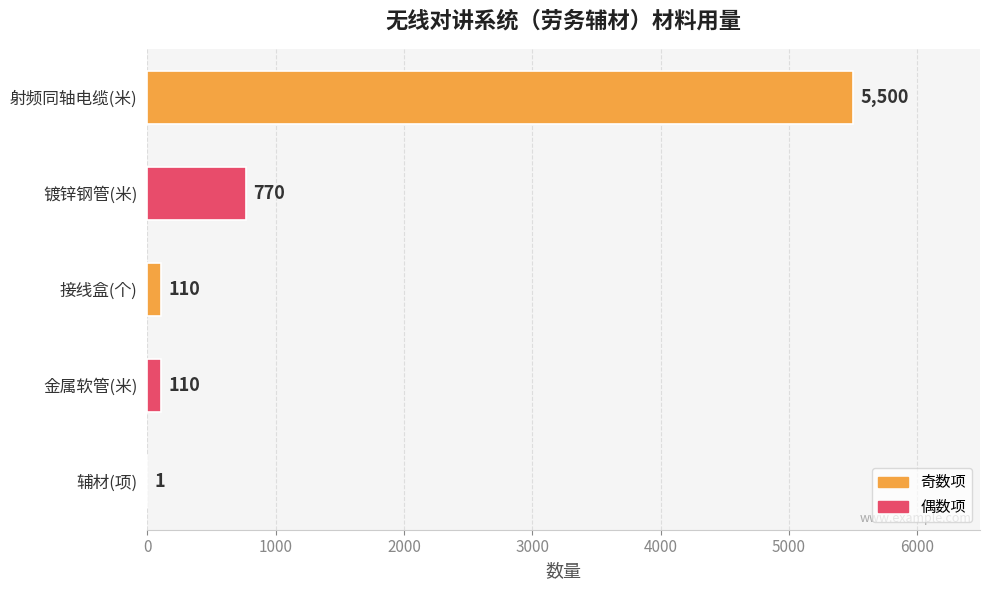

What is the greatest value displayed?

5500